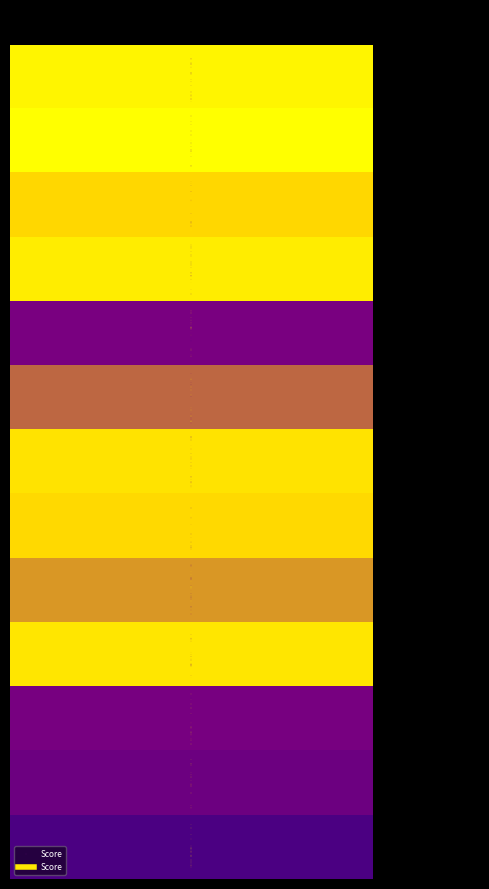

The chart shows a value of 0.0 at 14. True or false?

False